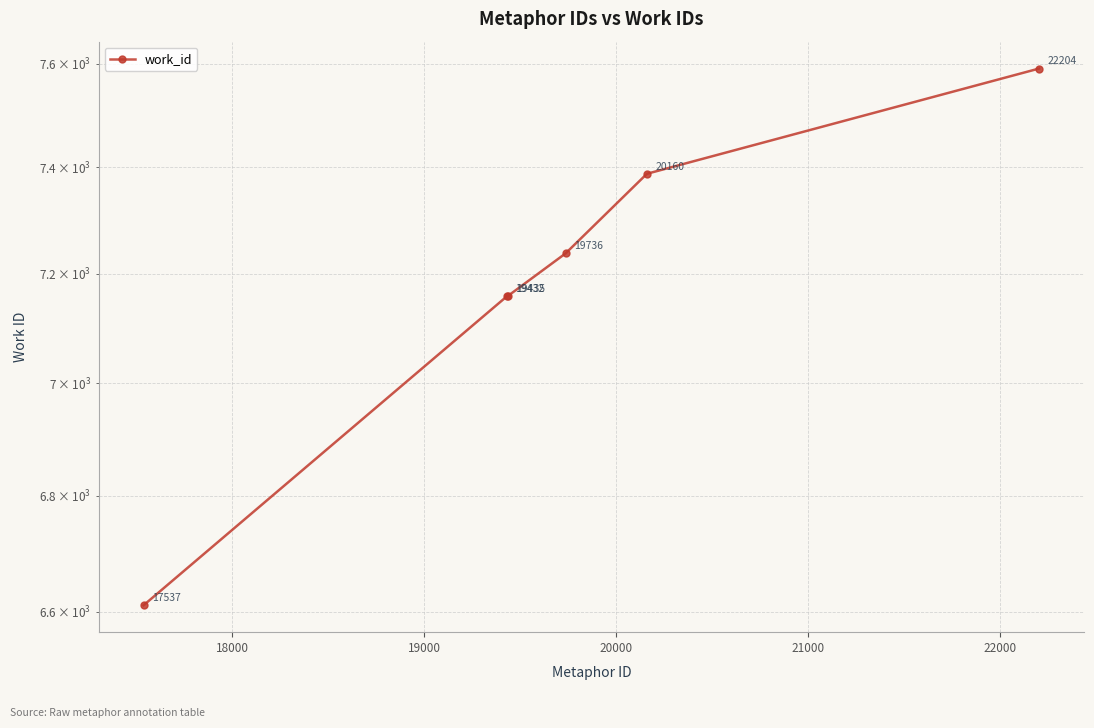

What is the value of the 5th point from the left?

7388